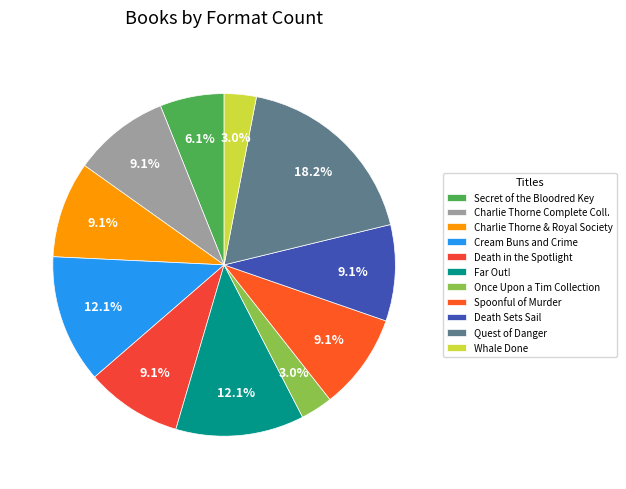

What is the smallest slice in the pie chart?

Once Upon a Tim Collection